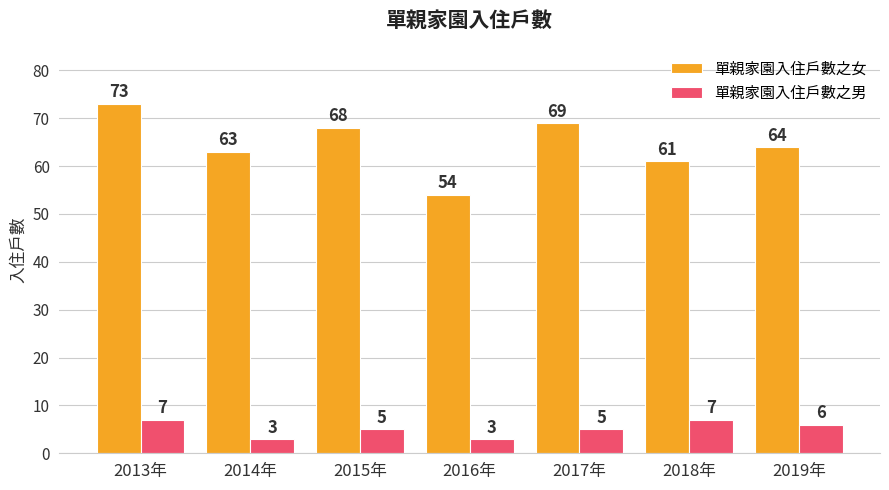

Which series has the largest total across all categories?

單親家園入住戶數之女